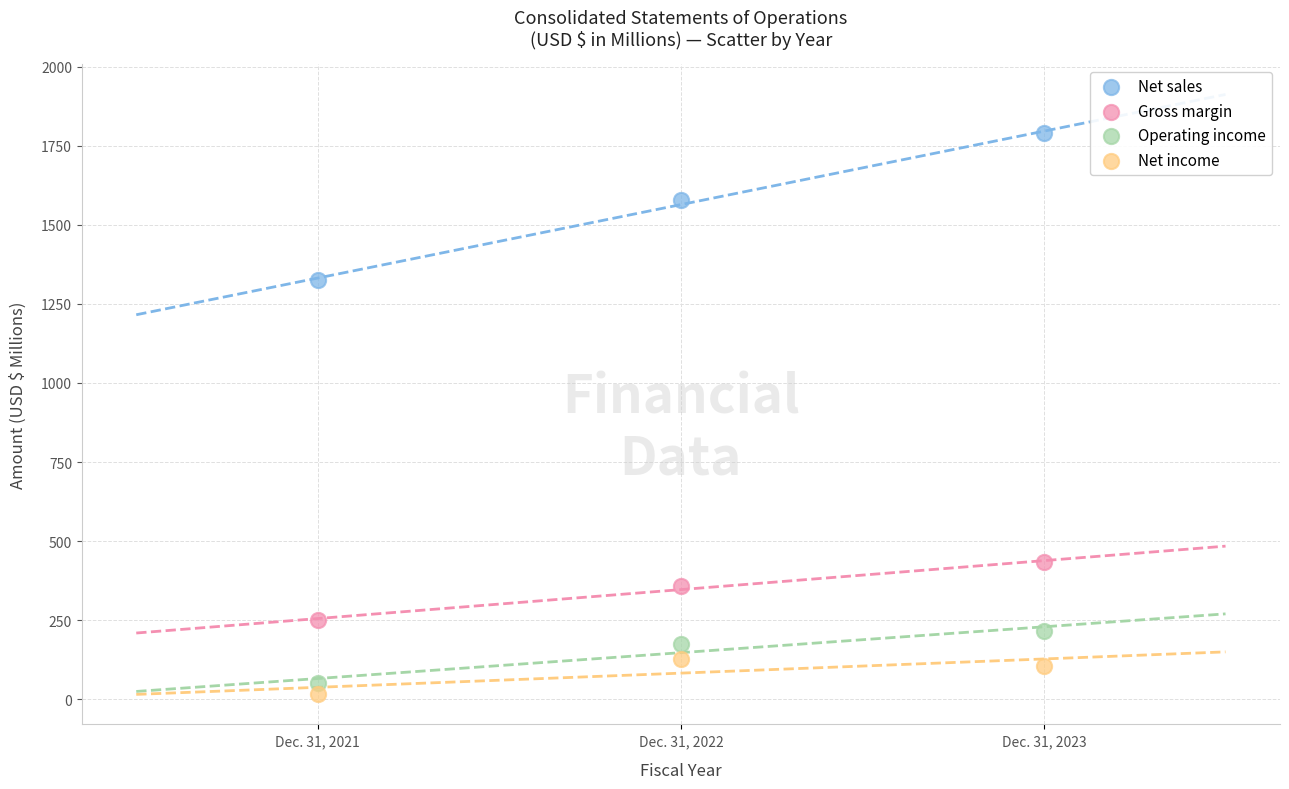

Across all data points, what is the range of Y values (max minus min)?

1772.9